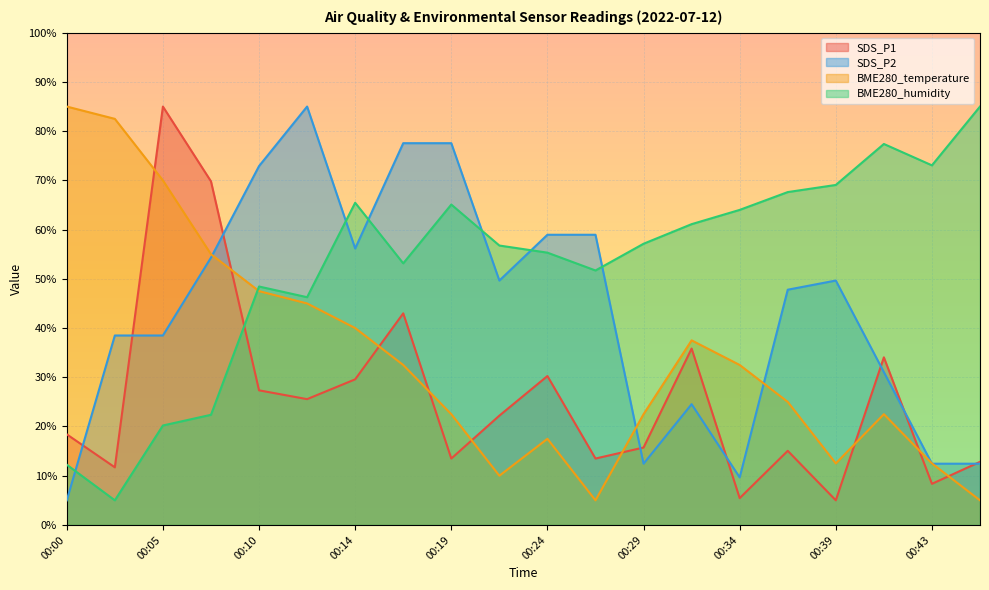

What is the total value across all series at 00:31?

159.0